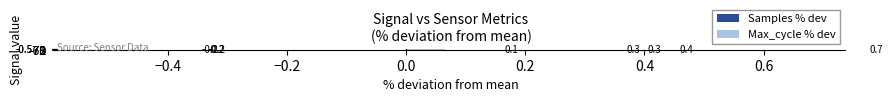

How many data points in Samples % dev are above 0?

2